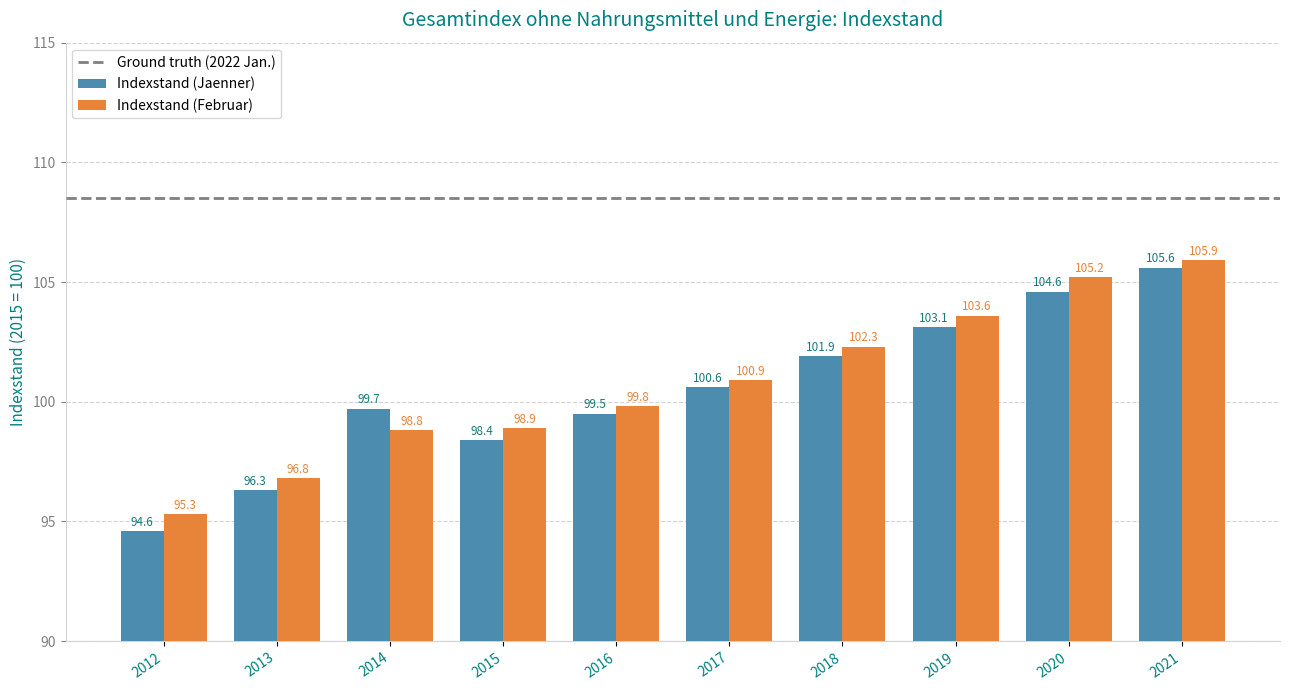

How many data points does each series have?

10